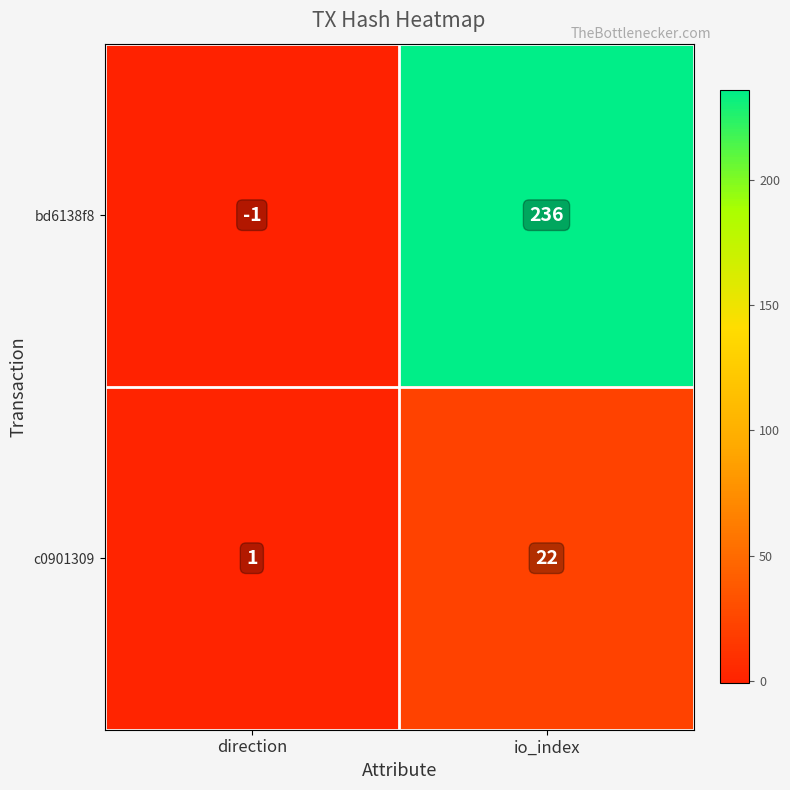

List the series in order of their peak value, highest first.

bd6138f8, c0901309